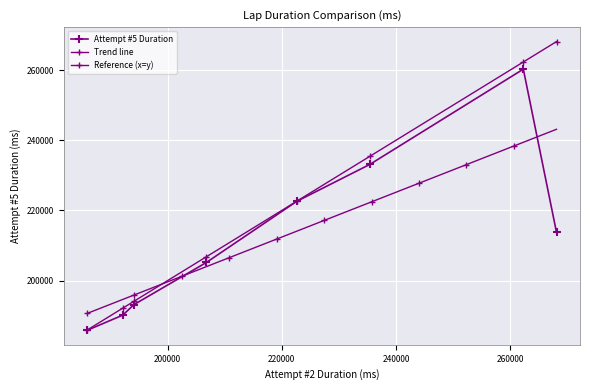

True or false: Attempt #5 Duration and Attempt #2 Duration intersect in this chart.

False